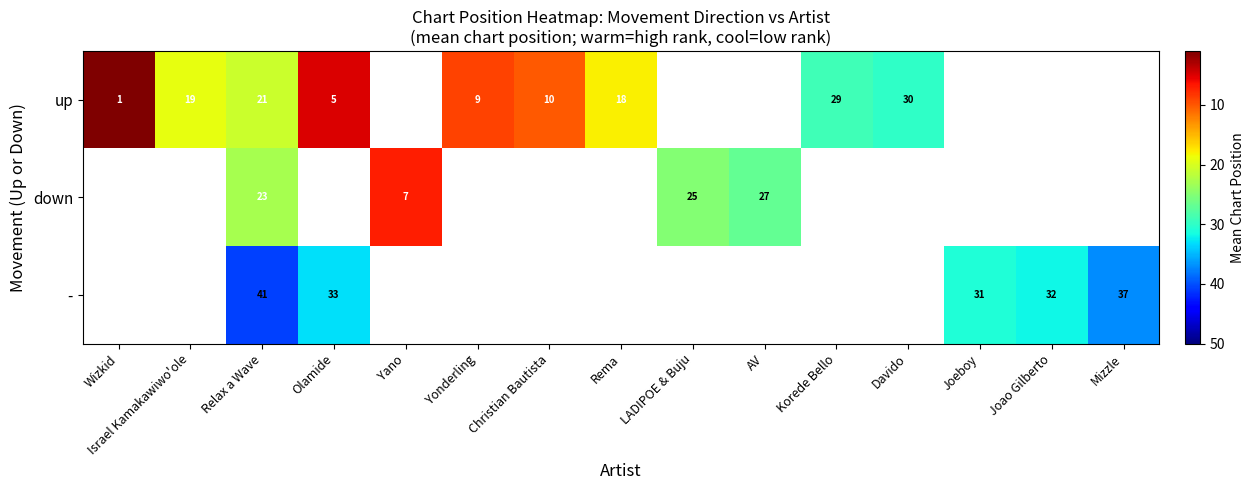

The value of down at Yano is 7. True or false?

True